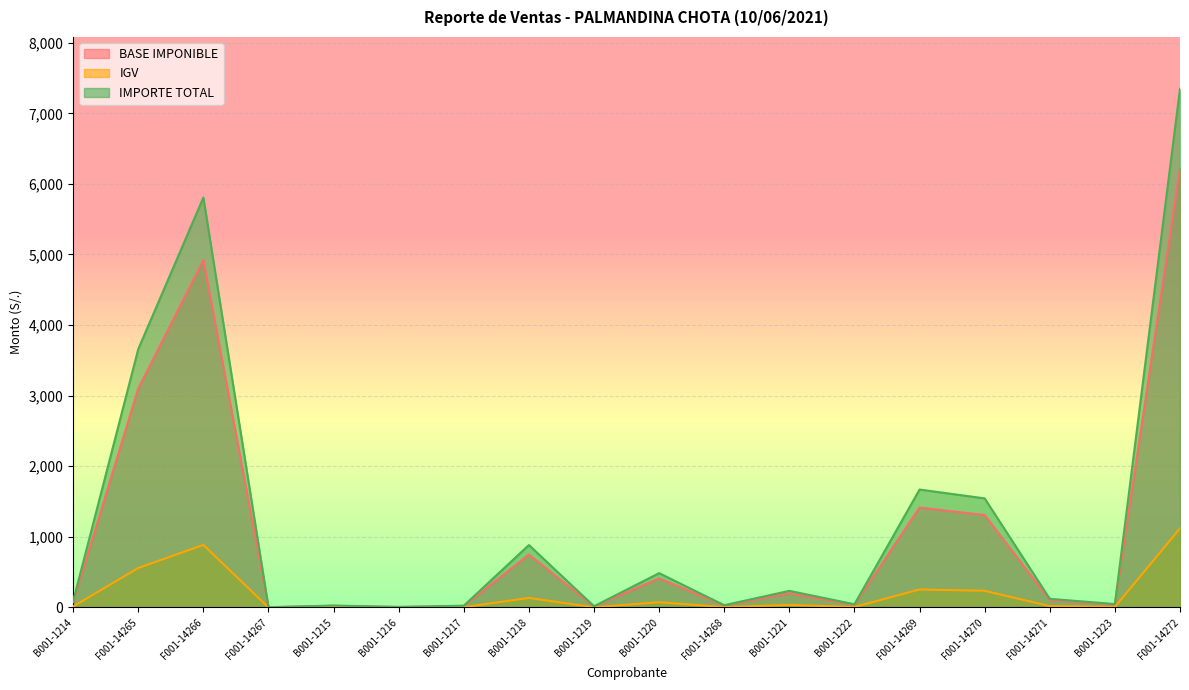

Which series has the widest spread of values?

IMPORTE TOTAL